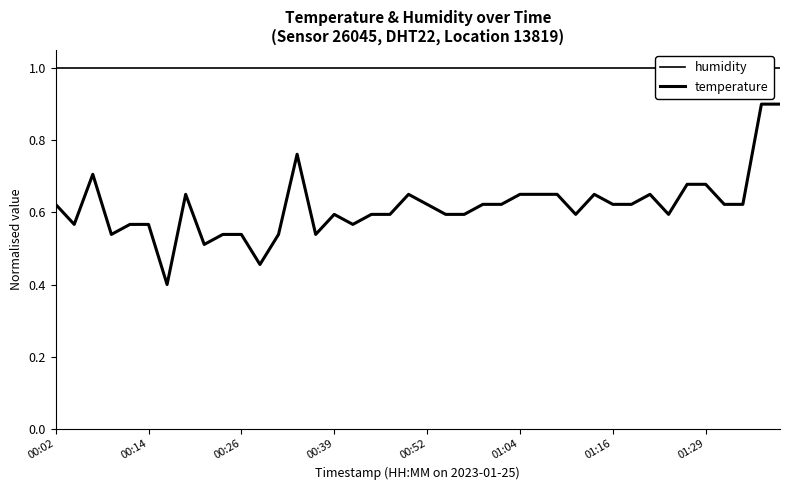

What is the total value across all series at 11?

1.5